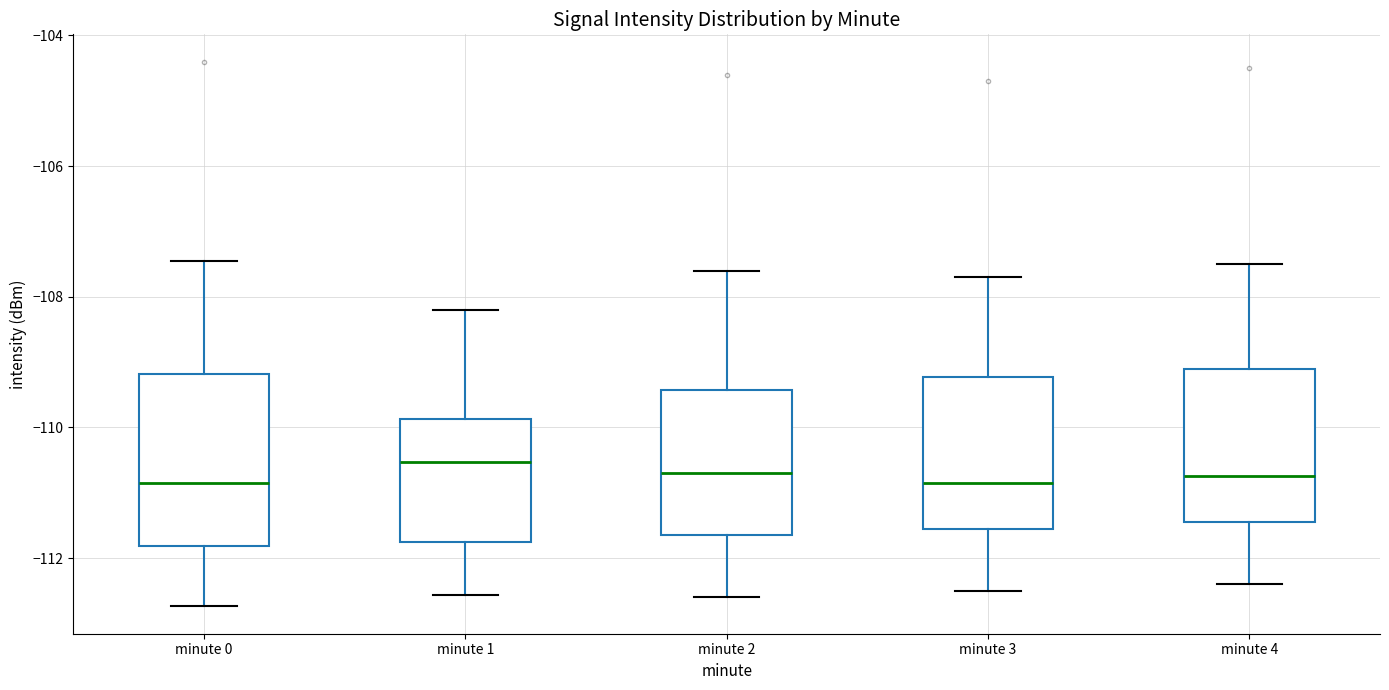

Where does the median line of the box for minute 2 sit on the y-axis? The values are not printed on the chart, so give them approximately, as read against the axis.

-110.6